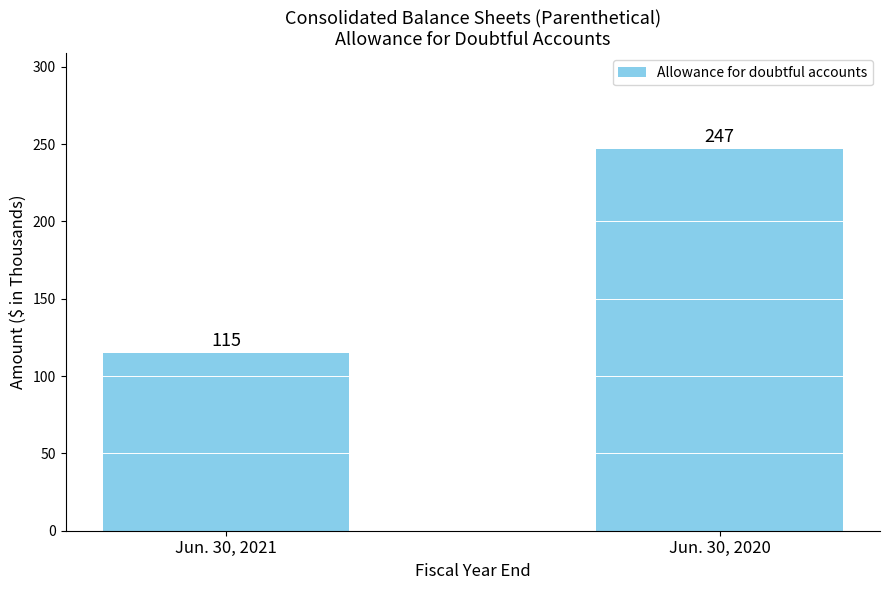

The value at Jun. 30, 2021 is 115. True or false?

True